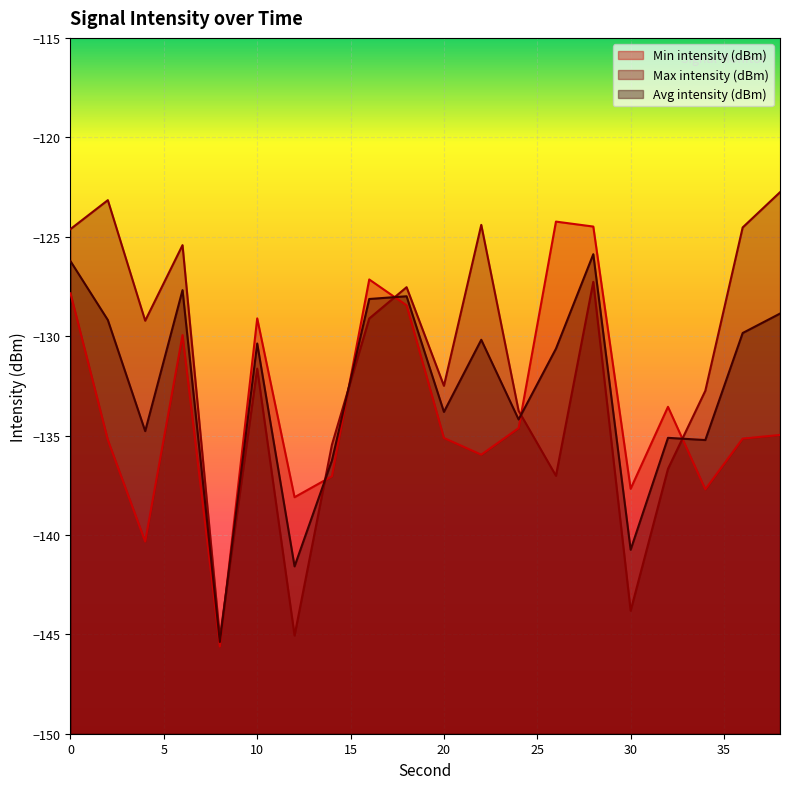

What is the sum of all Min intensity (dBm) values?

-2672.3